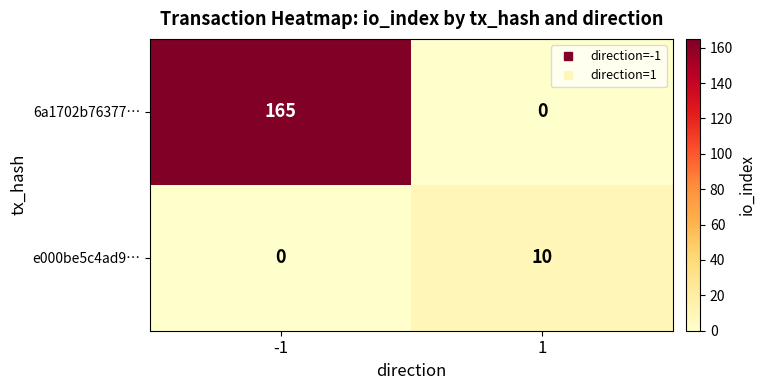

Reading left to right, transcribe all the data shown in this chart.

6a1702b76377…: 165	0
e000be5c4ad9…: 0	10